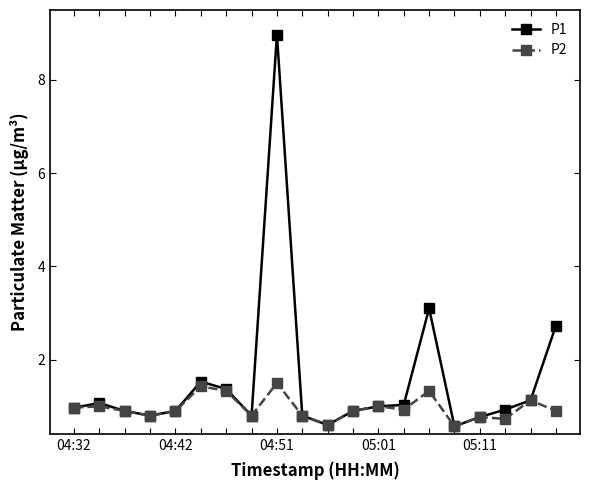

Which series has the largest total across all categories?

P1